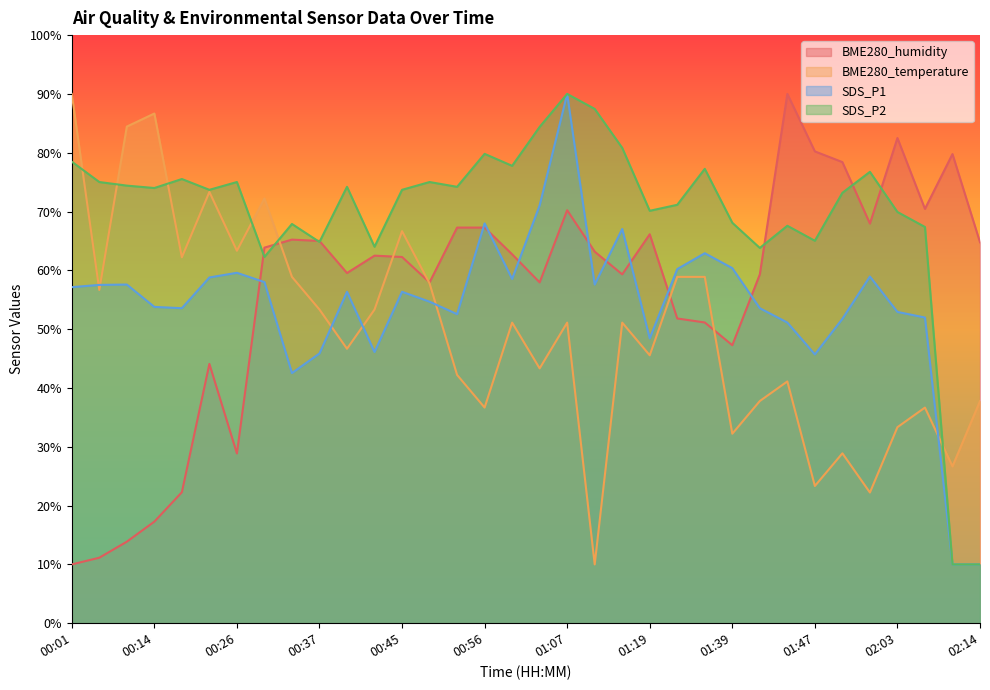

What is the highest value of the SDS_P1 series?

90.0